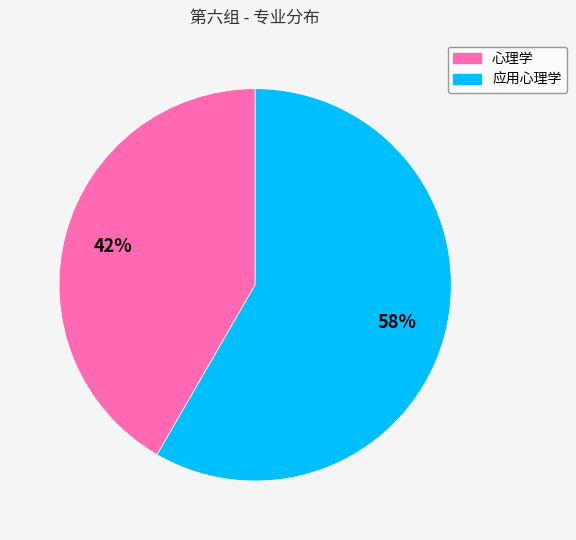

Combined, do 心理学 and 应用心理学 account for over 50%?

Yes